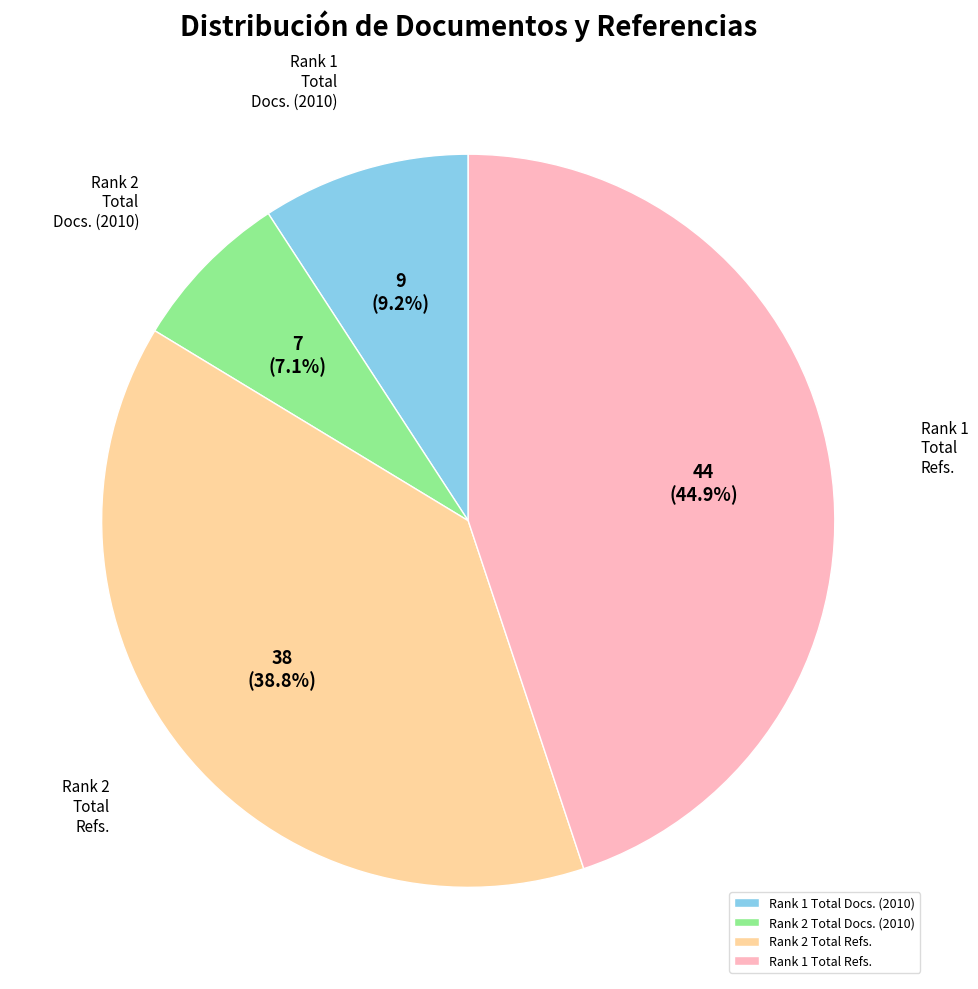

Does any single category account for the majority?

No